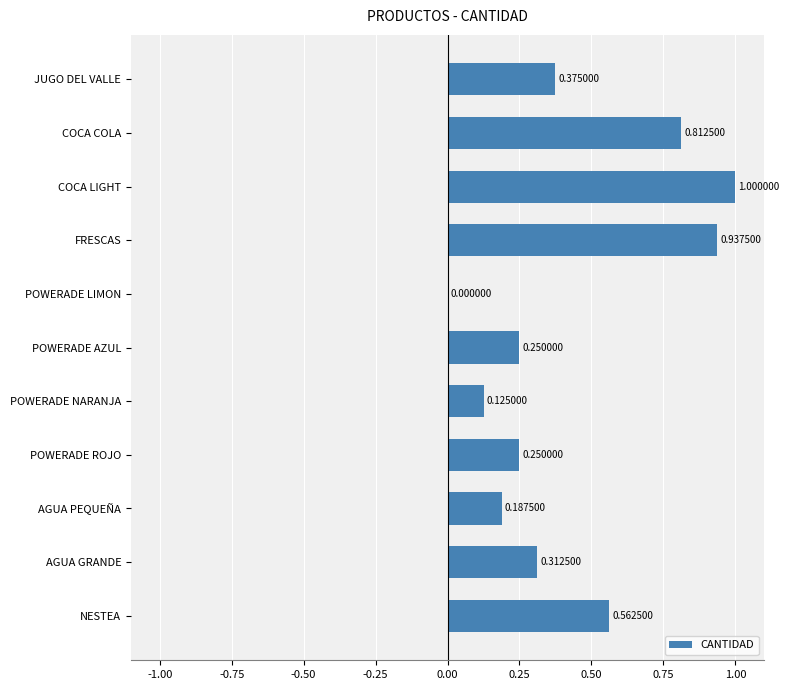

Between NESTEA and AGUA PEQUEÑA, which is larger?

NESTEA